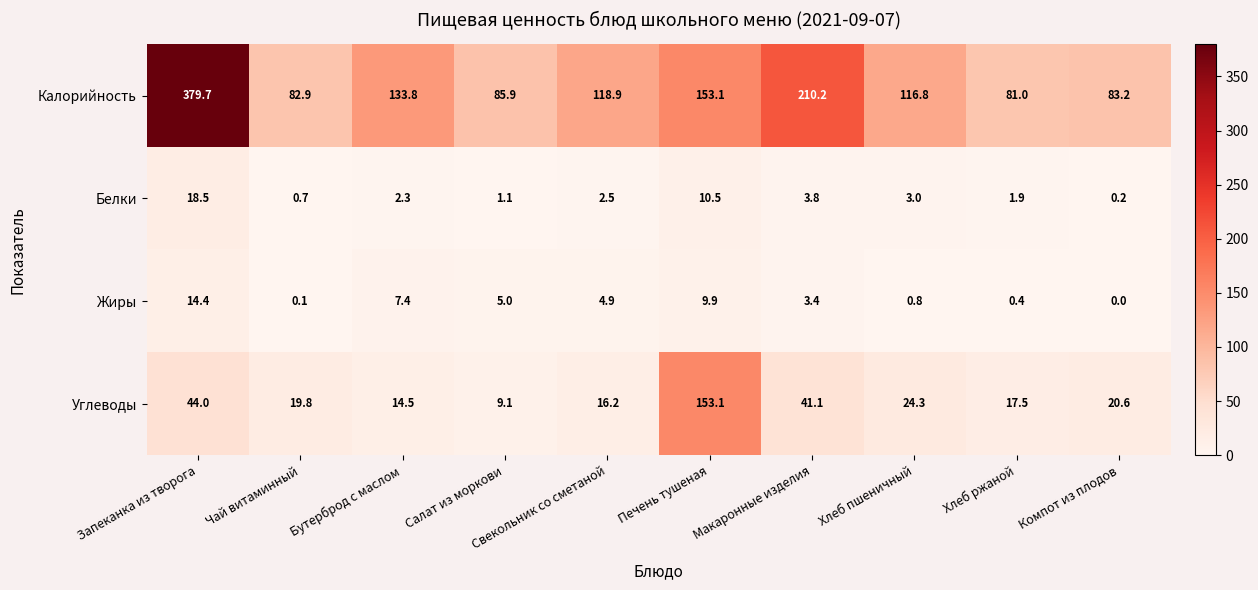

Read the Углеводы value at Запеканка из творога.

44.0